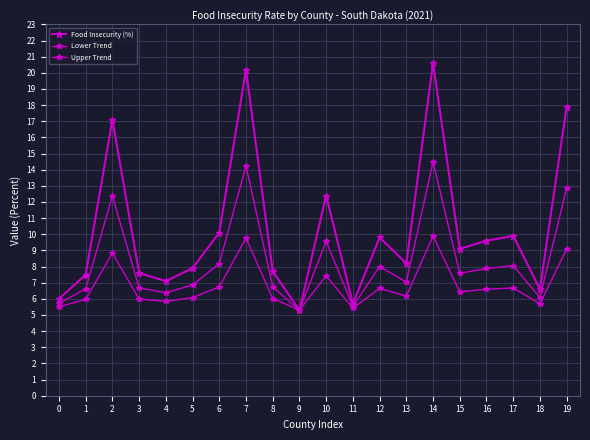

Does the chart have visible grid lines?

Yes